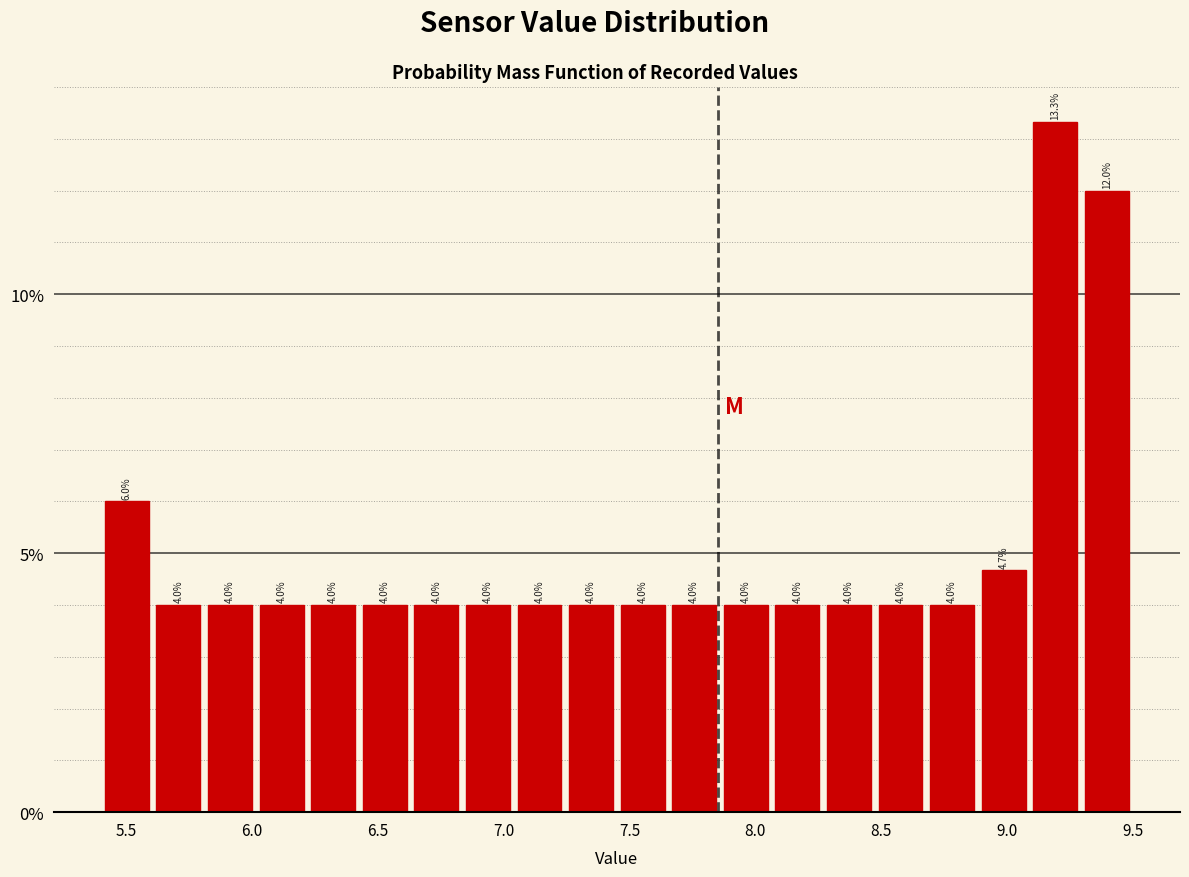

Reading left to right, transcribe this chart: for each bar, give the range it covers on the x-axis and its height. The bar edges are not printed on the chart, so give them approximately, as read against the axis.

5.400 to 5.605: 6.0
5.605 to 5.810: 4.0
5.810 to 6.015: 4.0
6.015 to 6.220: 4.0
6.220 to 6.425: 4.0
6.425 to 6.630: 4.0
6.630 to 6.835: 4.0
6.835 to 7.040: 4.0
7.040 to 7.245: 4.0
7.245 to 7.450: 4.0
7.450 to 7.655: 4.0
7.655 to 7.860: 4.0
7.860 to 8.065: 4.0
8.065 to 8.270: 4.0
8.270 to 8.475: 4.0
8.475 to 8.680: 4.0
8.680 to 8.885: 4.0
8.885 to 9.090: 4.7
9.090 to 9.295: 13.3
9.295 to 9.500: 12.0